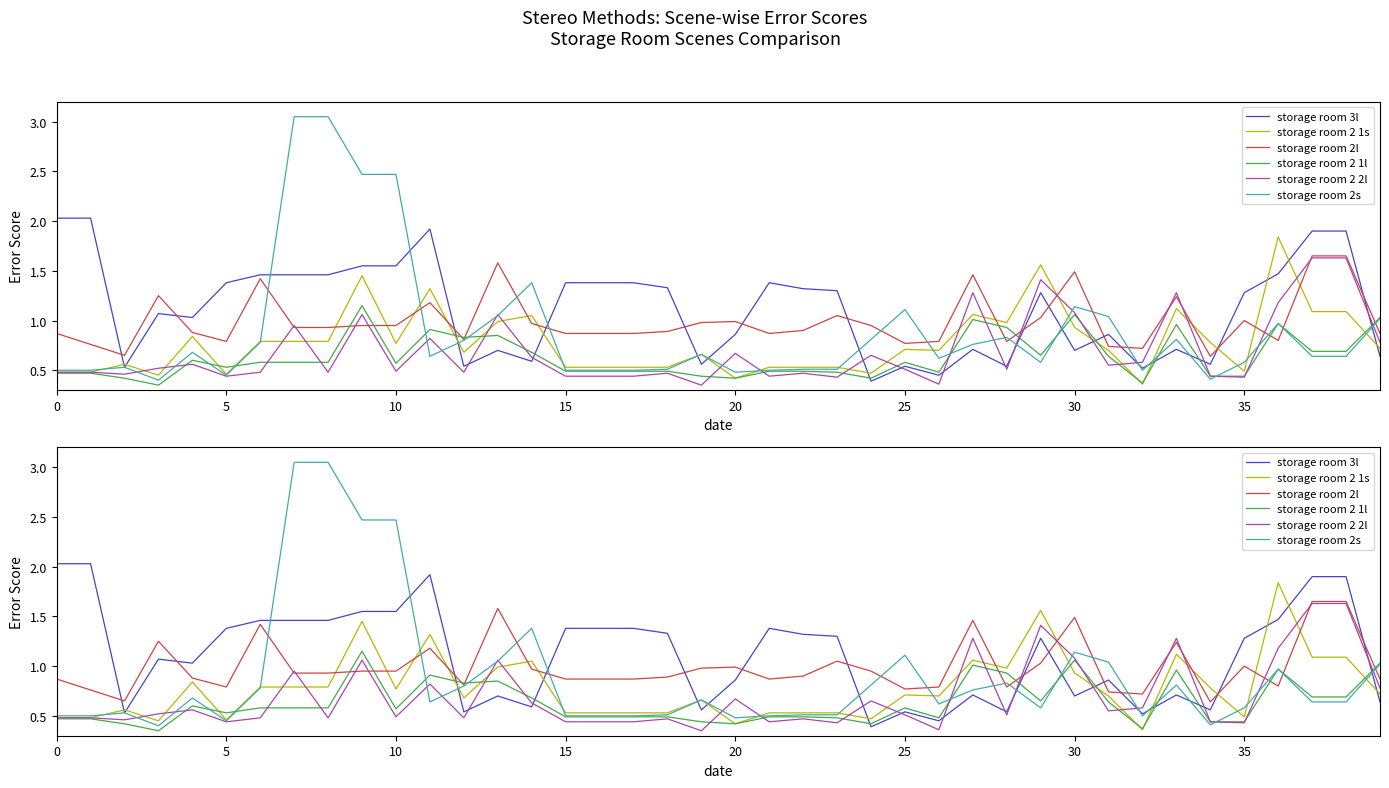

The storage room 2 2l series shows 0.5 at 10. True or false?

True